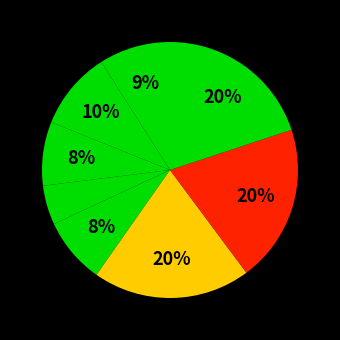

How many segments does this pie chart have?

8